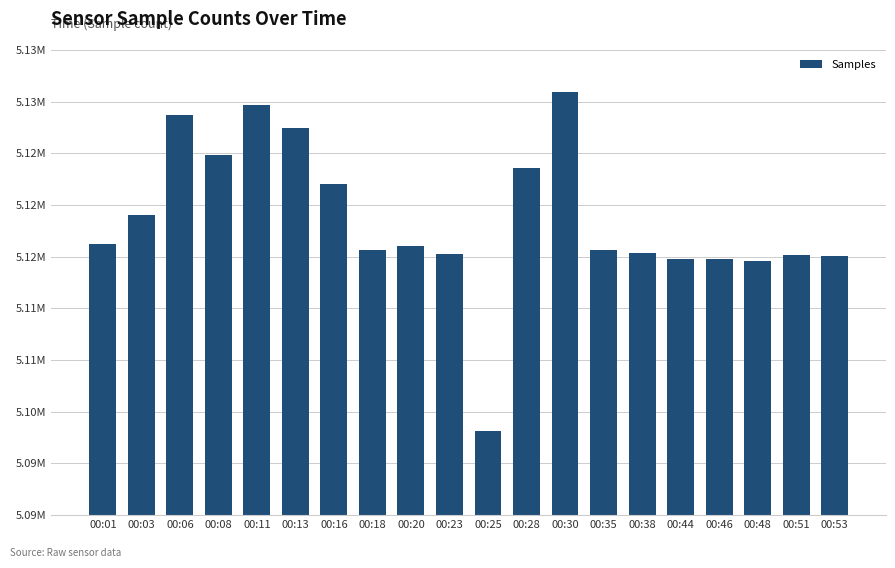

Reading right to left, transcribe all the data shown in this chart.

00:53=5115073	00:51=5115186	00:48=5114577	00:46=5114780	00:44=5114763	00:38=5115375	00:35=5115632	00:30=5130934	00:28=5123543	00:25=5098163	00:23=5115223	00:20=5116078	00:18=5115637	00:16=5122004	00:13=5127448	00:11=5129712	00:08=5124796	00:06=5128736	00:03=5119067	00:01=5116189